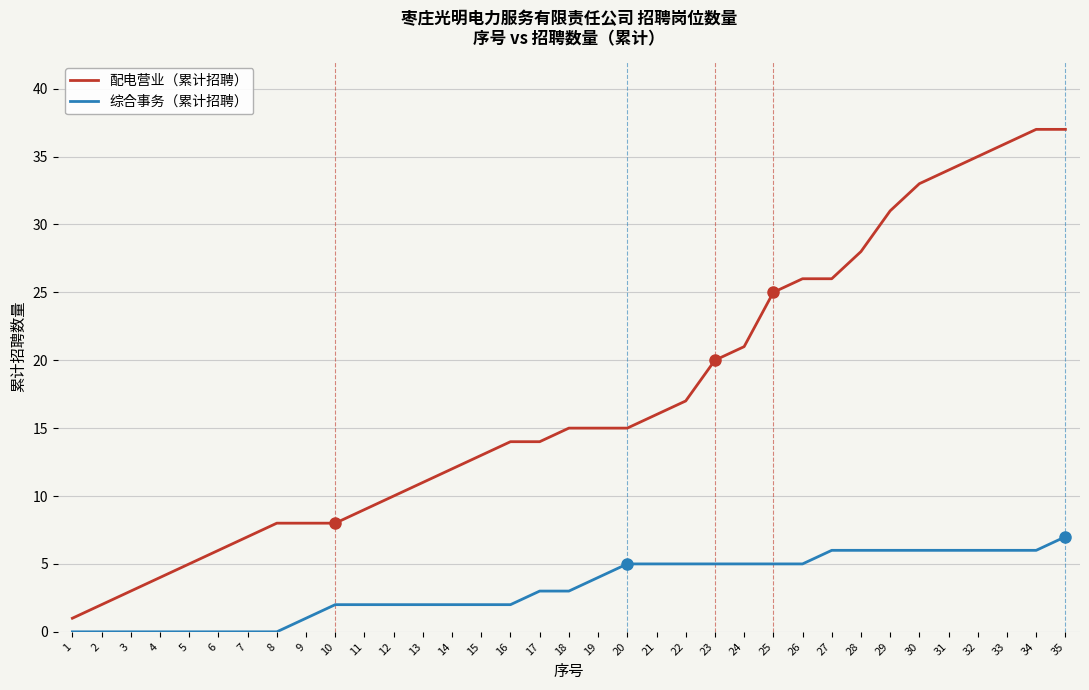

True or false: 配电营业（累计招聘） and 综合事务（累计招聘） intersect in this chart.

False